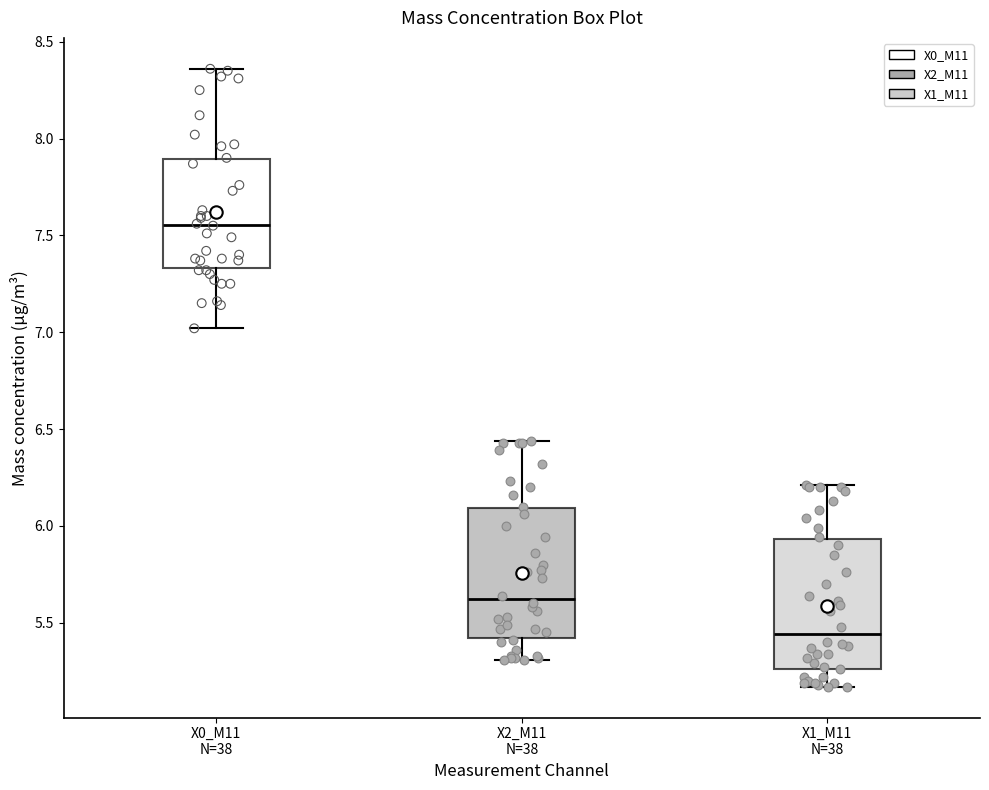

Which box has the lowest median line?

X1_M11 N=38